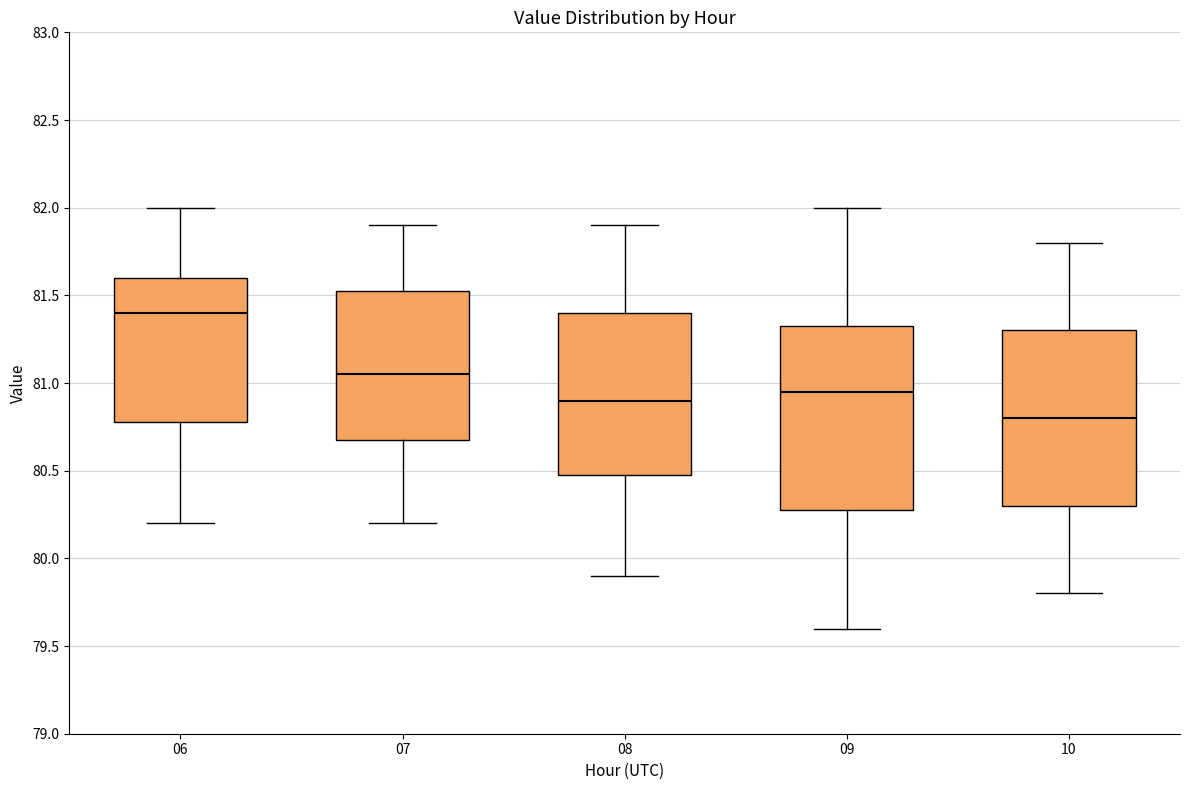

Which box's median line is the highest?

06